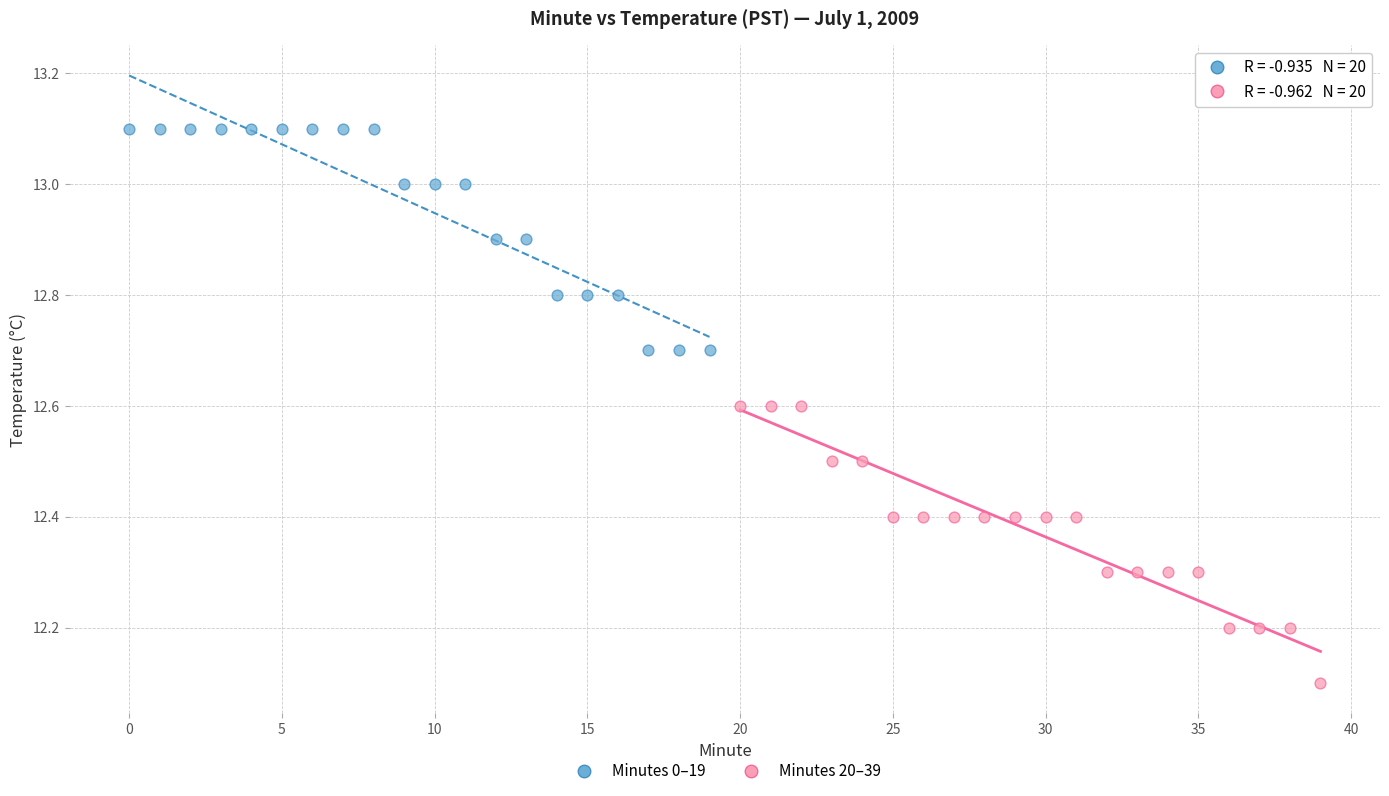

Which series reaches the minimum Y coordinate?

Minutes 20–39